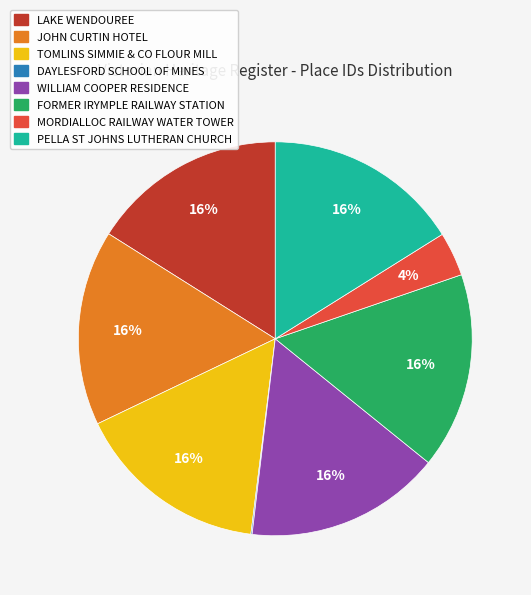

What percentage is the LAKE WENDOUREE slice, to the nearest percent?

16%